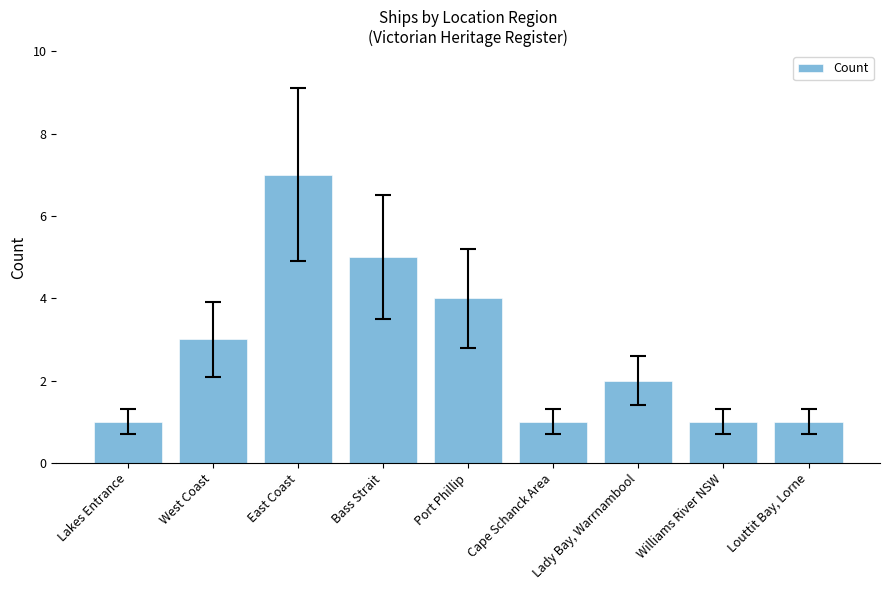

The value at West Coast is 3. True or false?

True